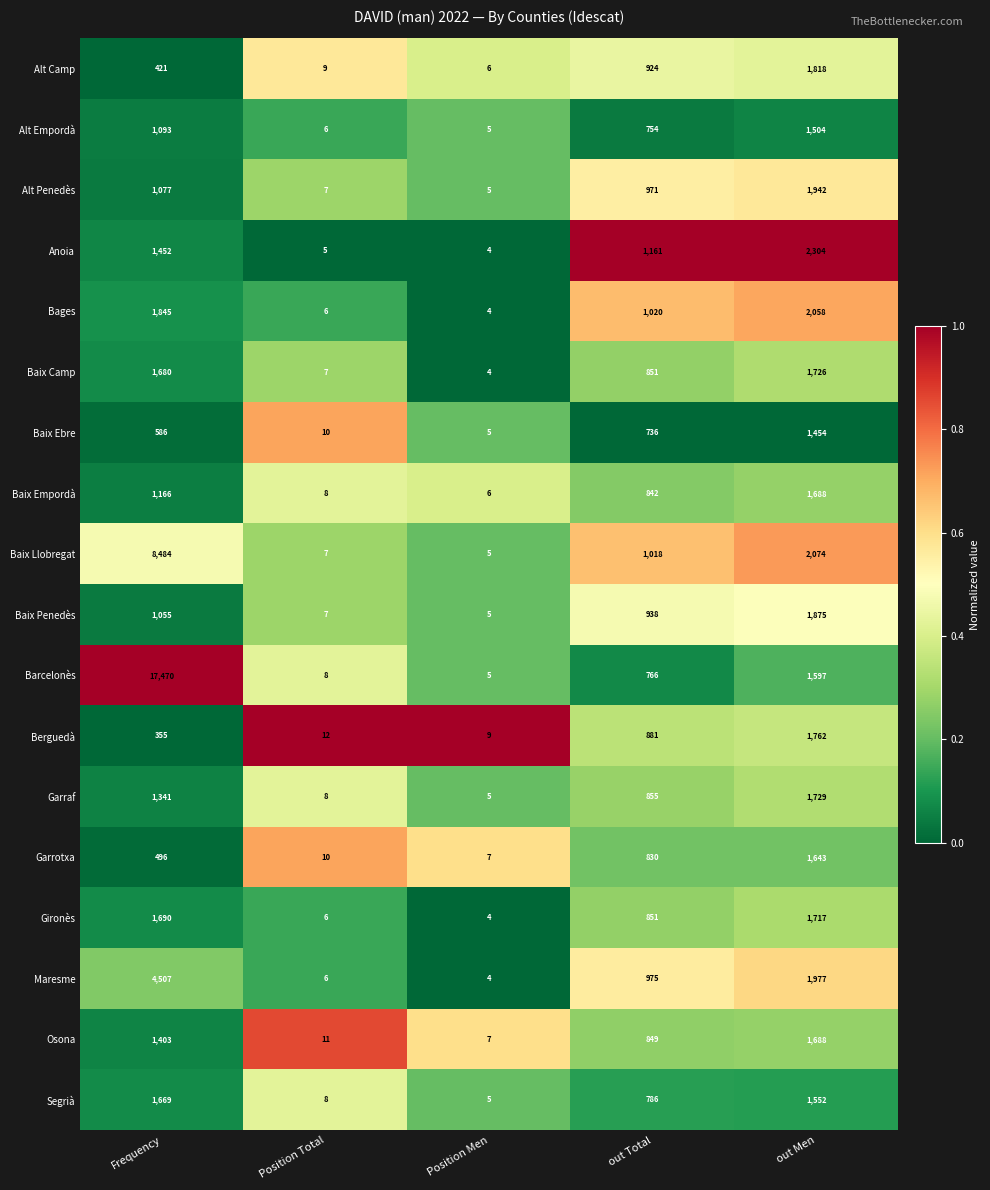

The Alt Camp series shows 1233 at out Total. True or false?

False